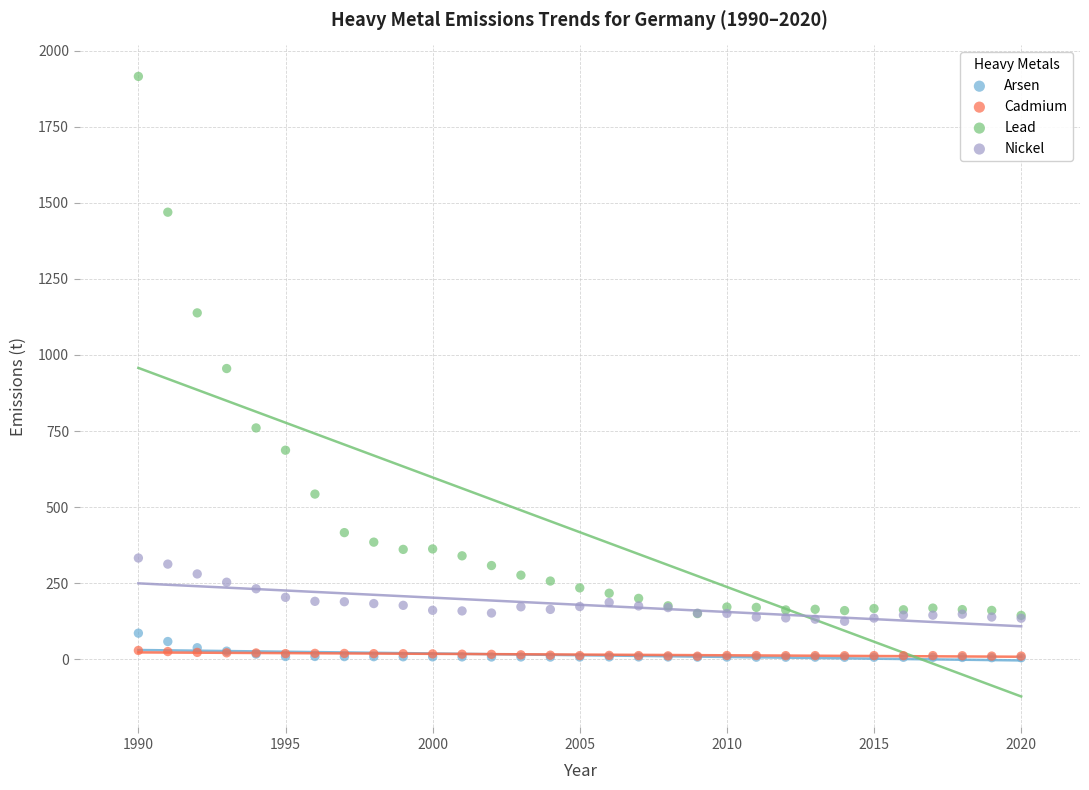

In the Lead series, what Y value is closest to 1029?

955.3